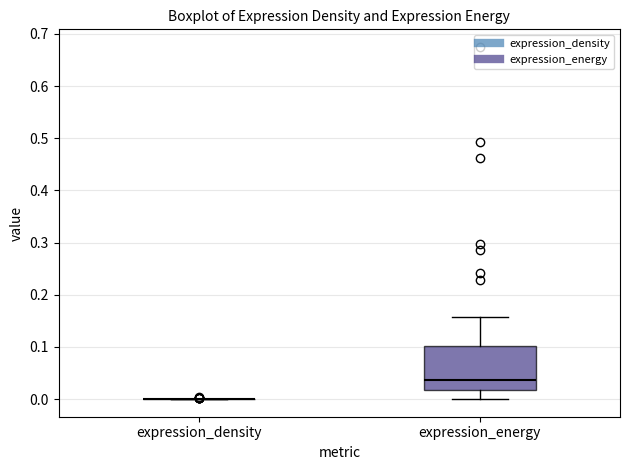

Where is the upper edge of the box for expression_energy on the y-axis? The values are not printed on the chart, so give them approximately, as read against the axis.

0.10